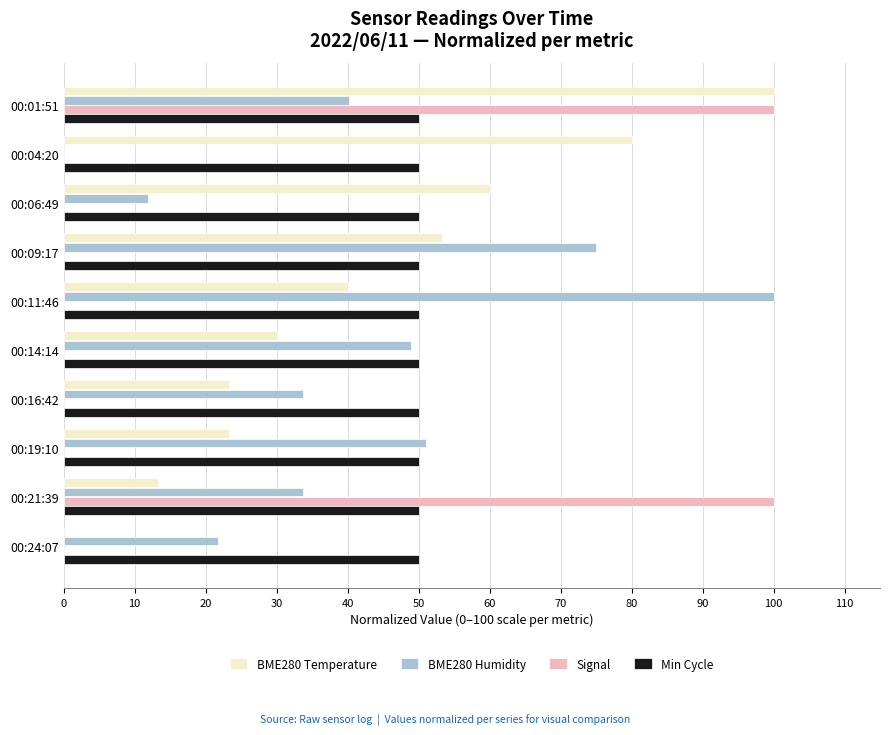

Count the number of data series in this chart.

4